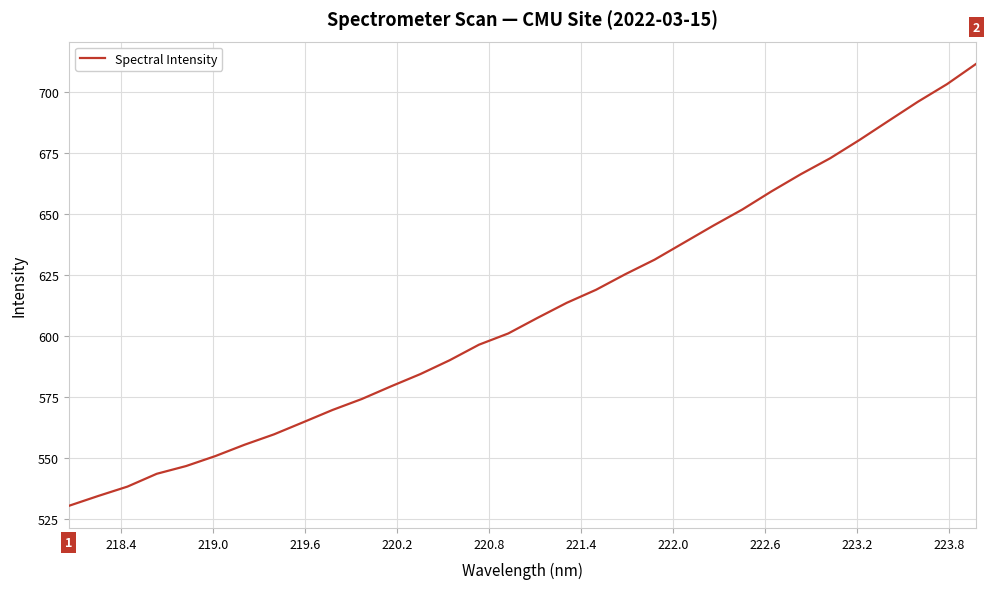

What is the minimum value shown in the chart?

530.4